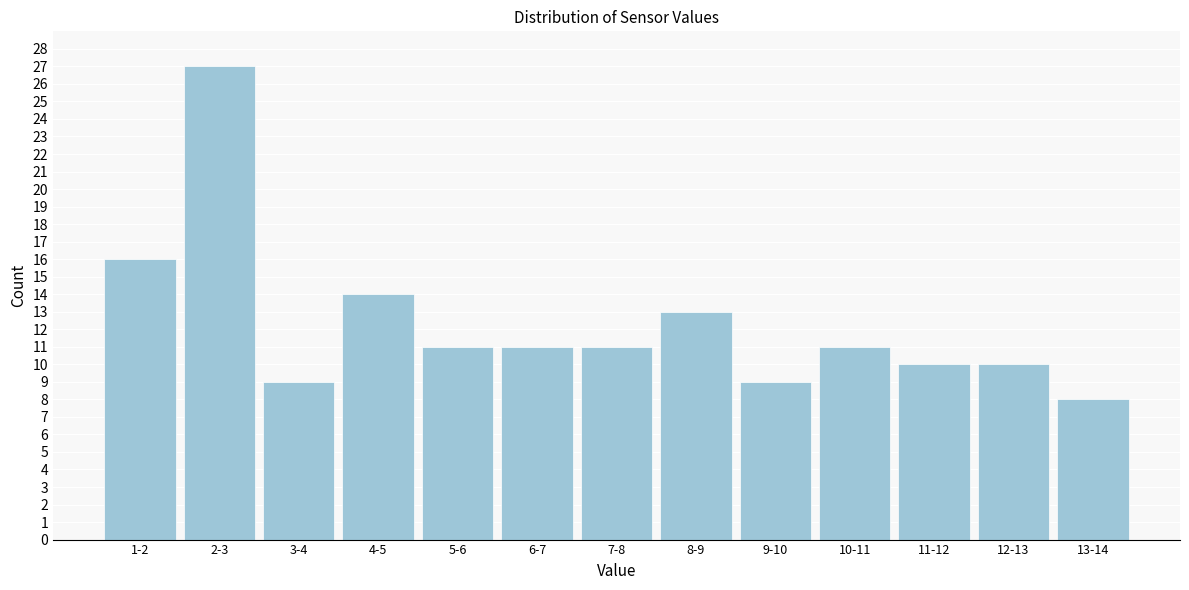

Reading left to right, transcribe all the data shown in this chart.

16	27	9	14	11	11	11	13	9	11	10	10	8